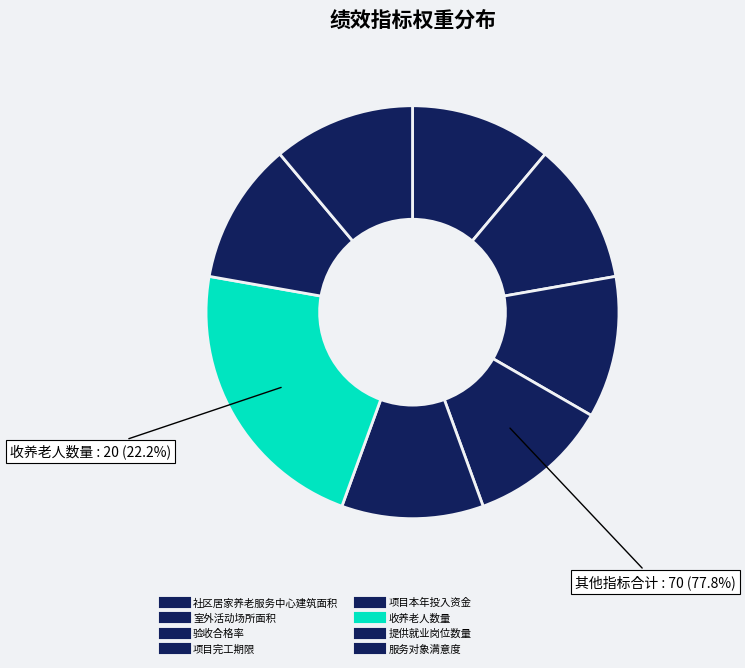

To the nearest percent, what is the difference between the 收养老人数量 and 社区居家养老服务中心建筑面积 slice percentages?

11%